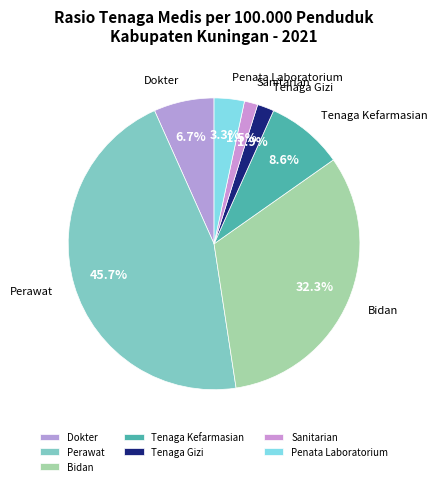

Does any single category account for the majority?

No